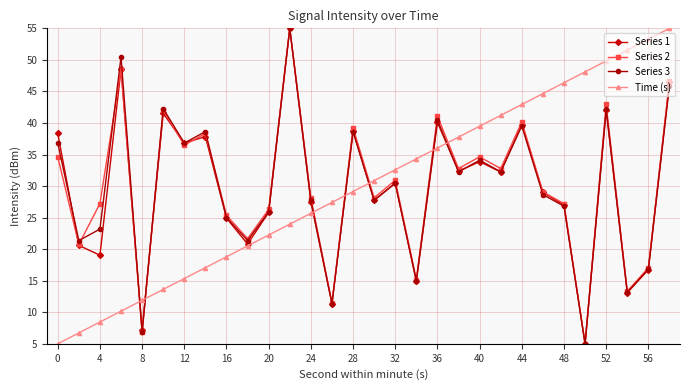

What is the greatest value displayed?

55.0